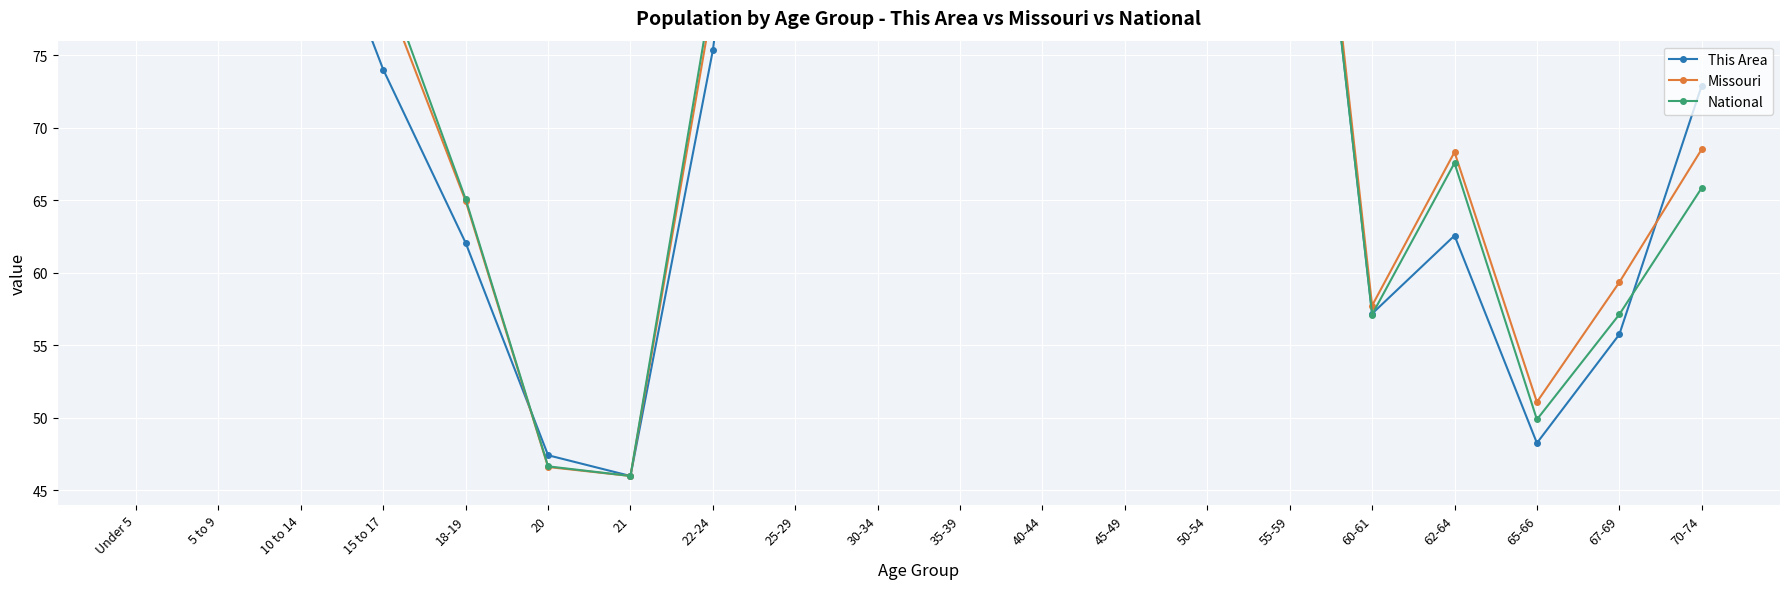

Reading left to right, extract all data points from this chart.

This Area: 102.6	91.2	88.8	74.0	62.1	47.4	46.0	75.3	119.4	112.0	101.3	109.5	114.7	120.0	107.8	57.2	62.6	48.3	55.8	72.9
Missouri: 108.8	108.9	110.2	79.7	64.9	46.6	46.0	78.7	111.5	105.1	104.3	106.8	120.0	119.8	108.8	57.7	68.3	51.1	59.3	68.5
National: 109.9	110.5	111.8	80.7	65.1	46.7	46.0	79.7	113.5	108.9	109.8	112.7	120.0	118.3	107.7	57.1	67.6	49.9	57.1	65.9